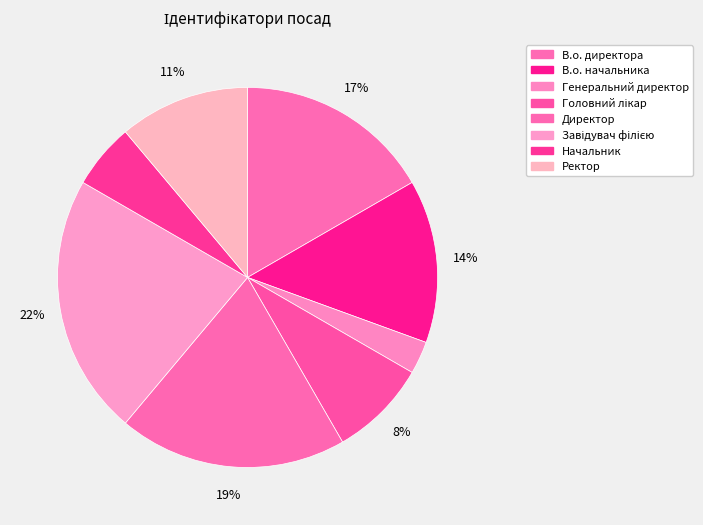

Between Завідувач філією and В.о. директора, which is larger?

Завідувач філією